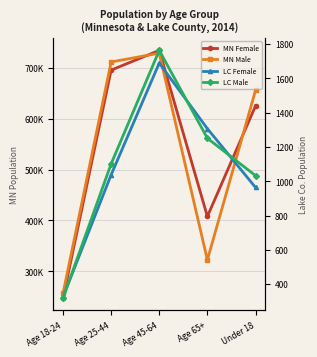

Where does the MN Female series first go above 624785?

Age 25-44